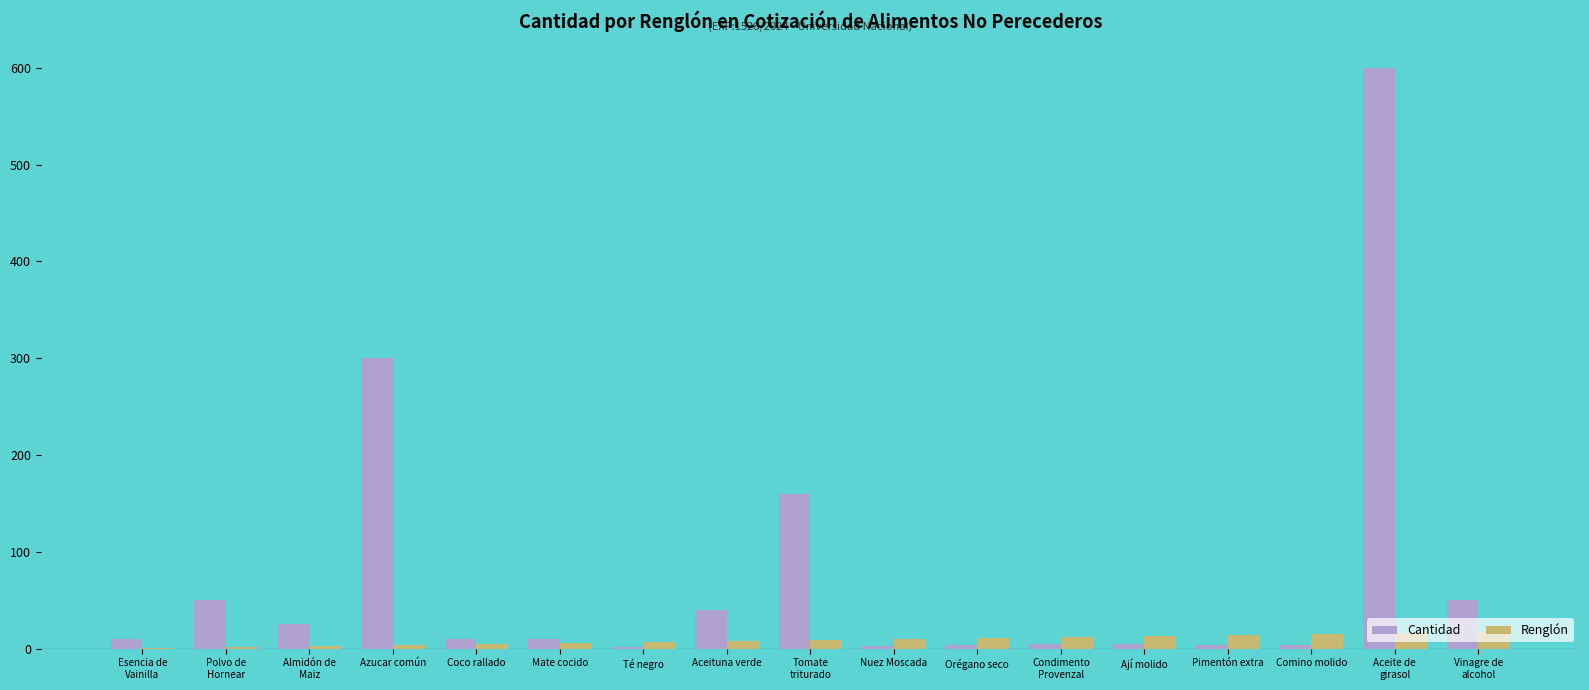

What is the highest value of the Renglón series?

17